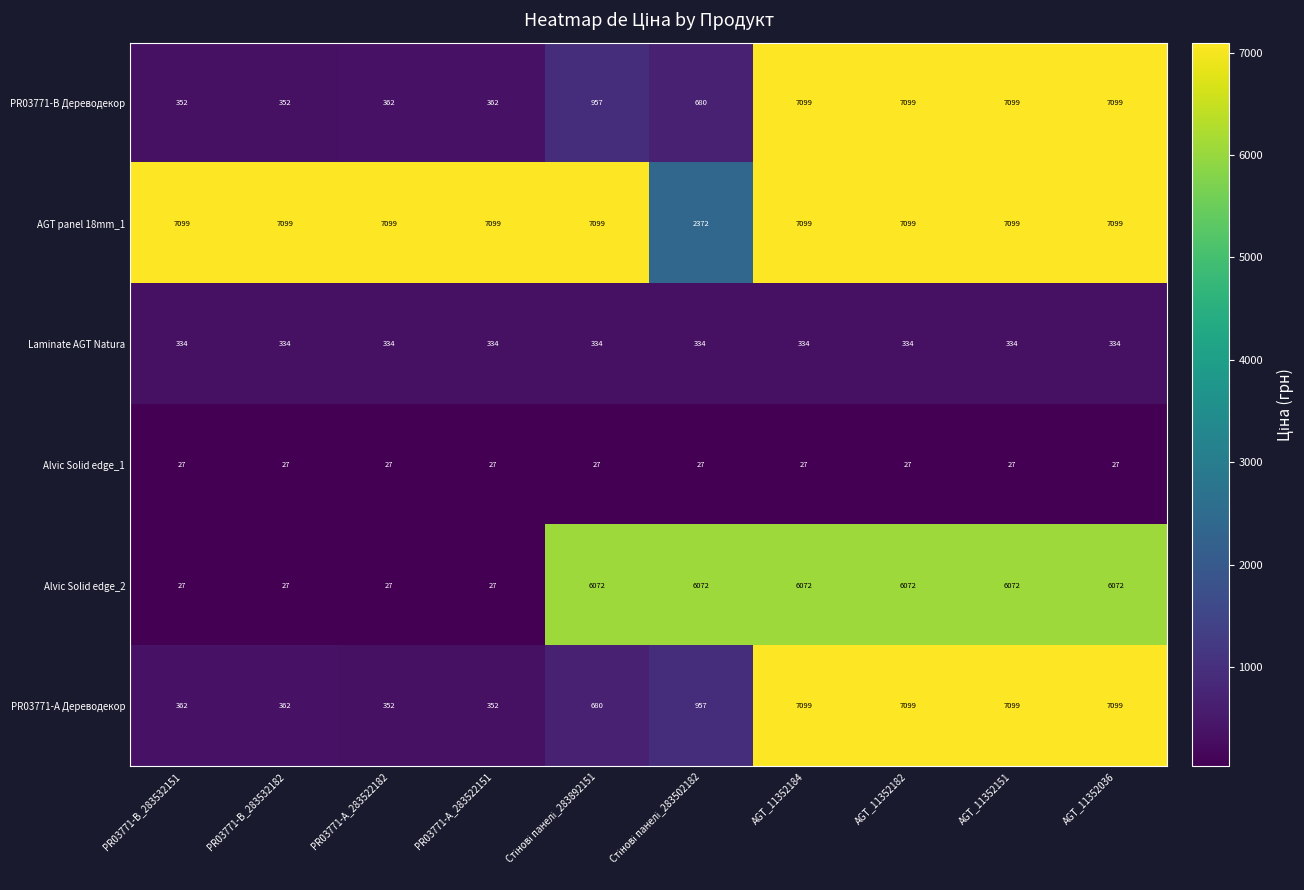

At how many categories does at least one series exceed 5442?

10